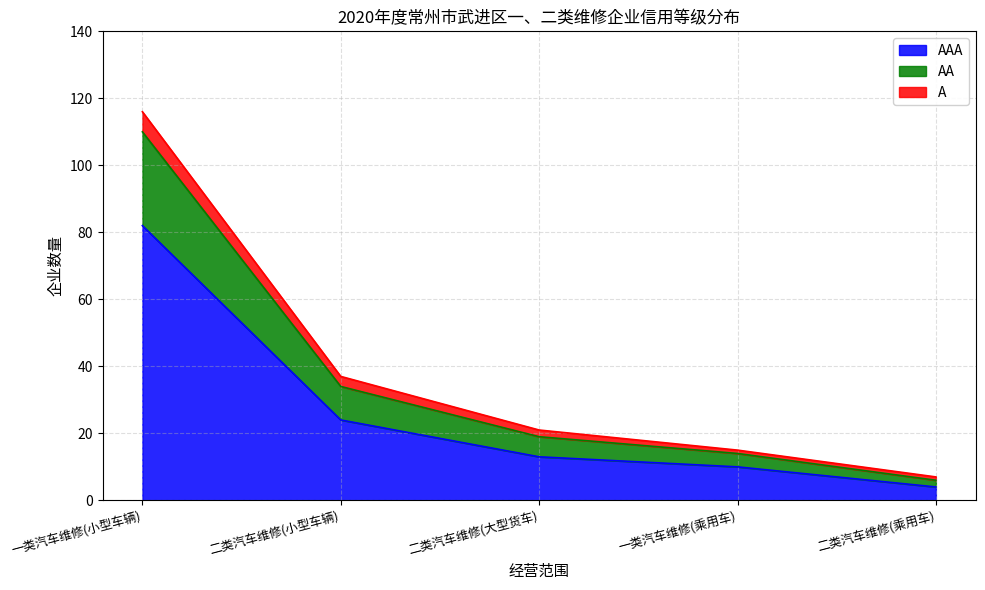

What is the smallest value displayed?

2